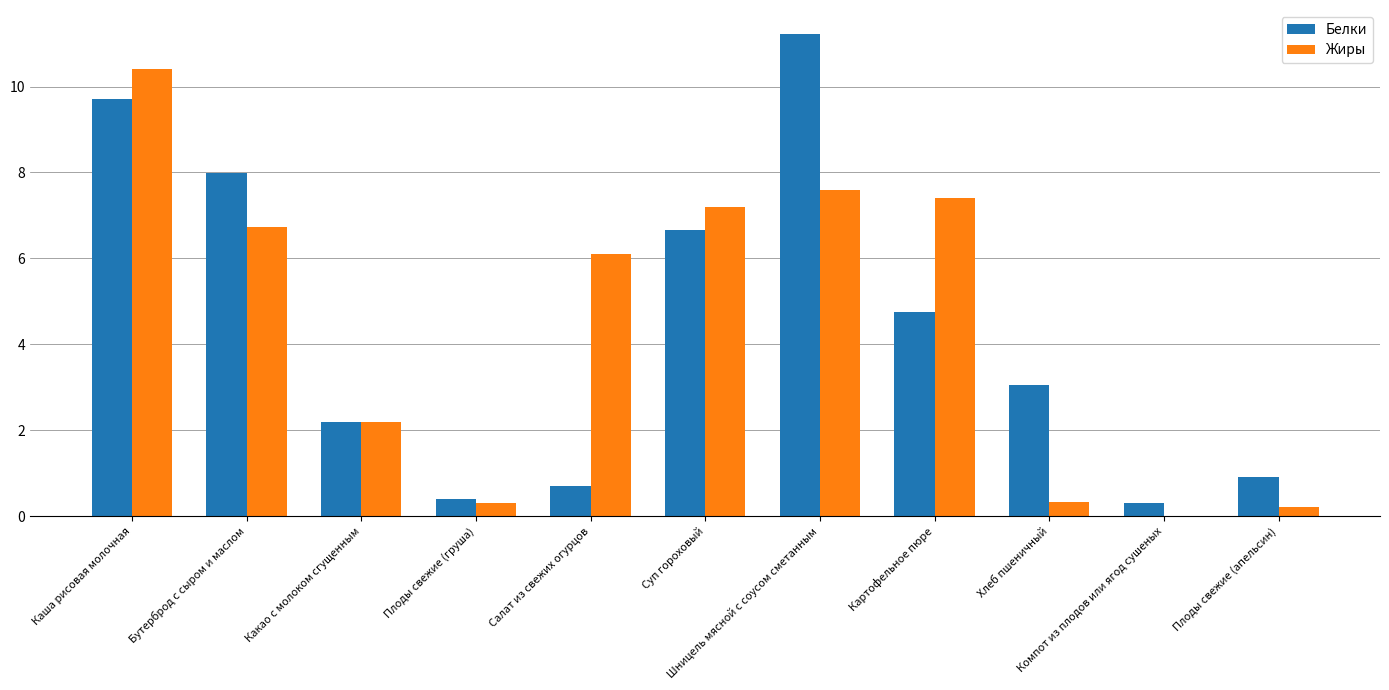

Reading left to right, what are all the values shown in this chart?

Белки: 9.7	8.0	2.2	0.4	0.7	6.7	11.2	4.8	3.0	0.3	0.9
Жиры: 10.4	6.7	2.2	0.3	6.1	7.2	7.6	7.4	0.3	0.0	0.2